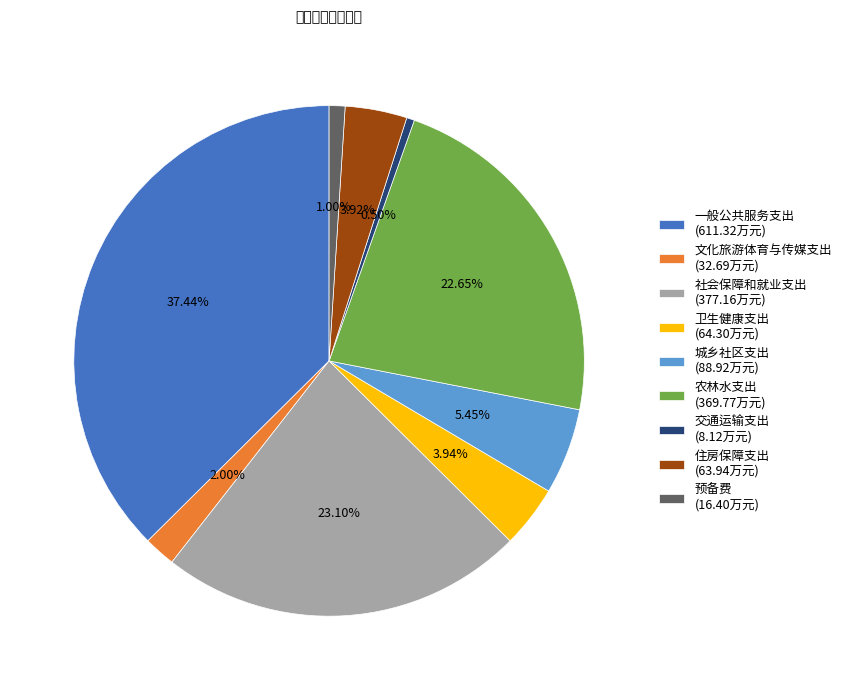

Is there a majority slice in this chart?

No